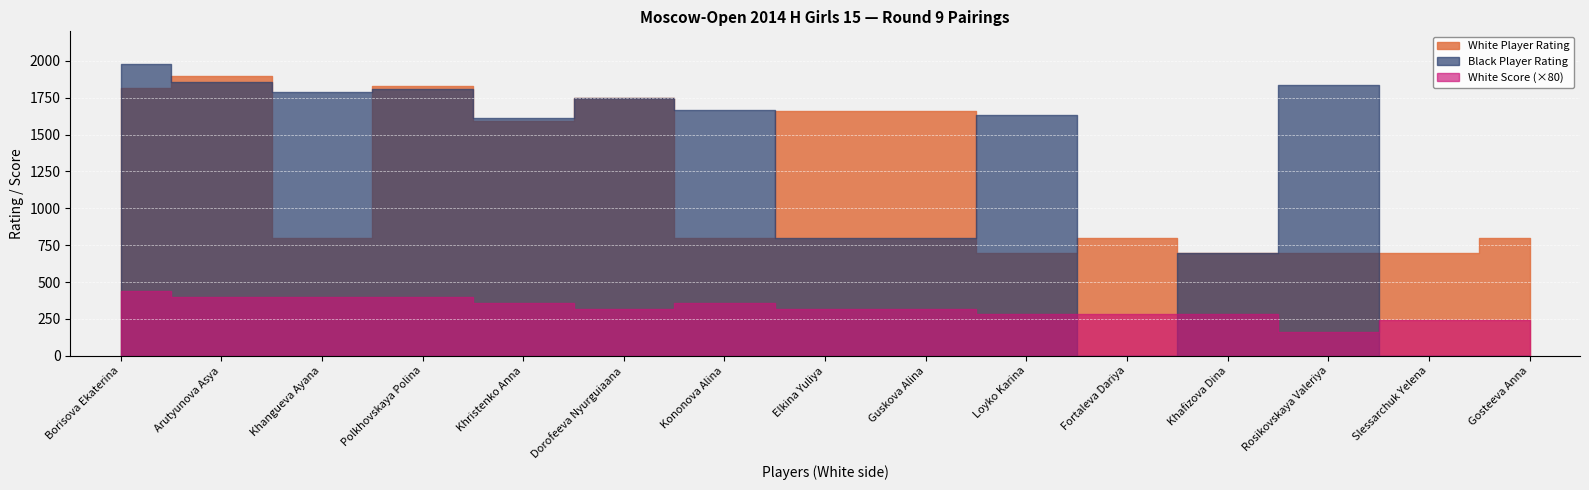

Rank the categories by White Score value from highest to lowest.

Borisova Ekaterina, Arutyunova Asya, Khangueva Ayana, Polkhovskaya Polina, Khristenko Anna, Kononova Alina, Dorofeeva Nyurguiaana, Elkina Yuliya, Guskova Alina, Loyko Karina, Fortaleva Dariya, Khafizova Dina, Slessarchuk Yelena, Gosteeva Anna, Rosikovskaya Valeriya